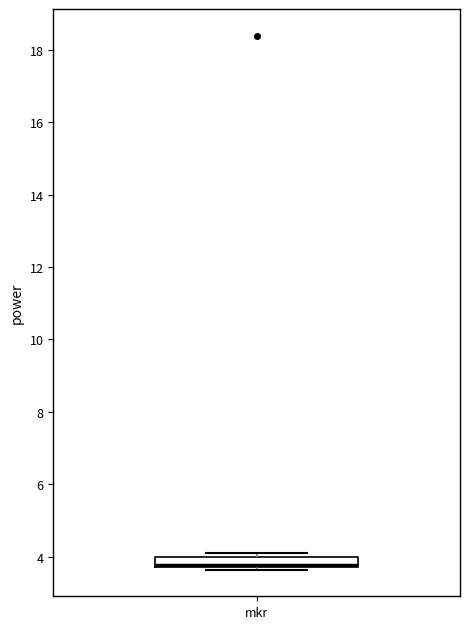

Where is the upper edge of the box for mkr on the y-axis? The values are not printed on the chart, so give them approximately, as read against the axis.

4.0